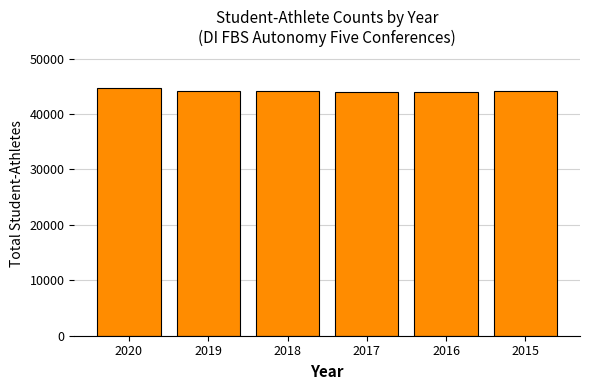

The chart shows a value of 44104 at 2019. True or false?

True